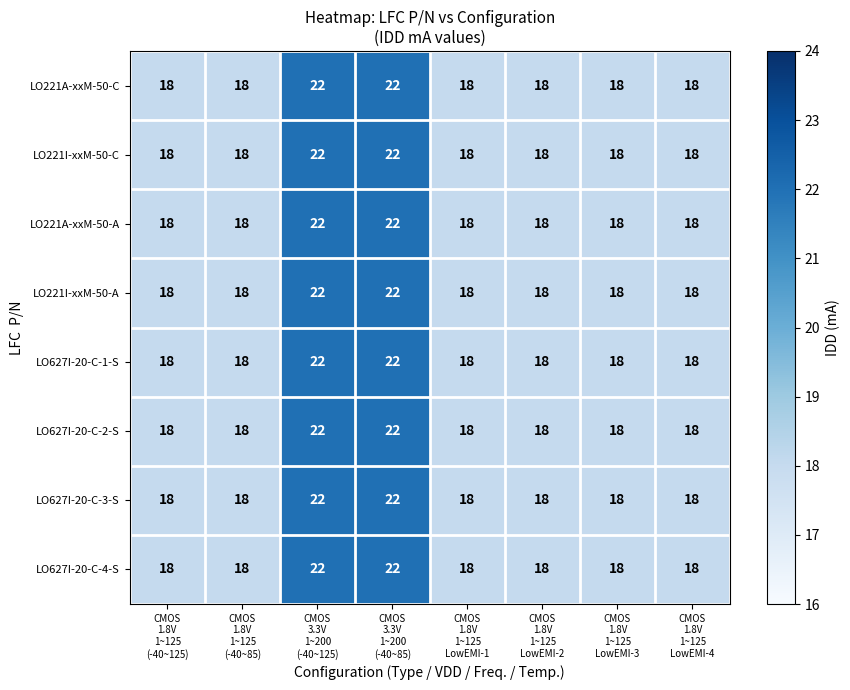

Count the LO221I-xxM-50-C values in the range 18 to 22.

8